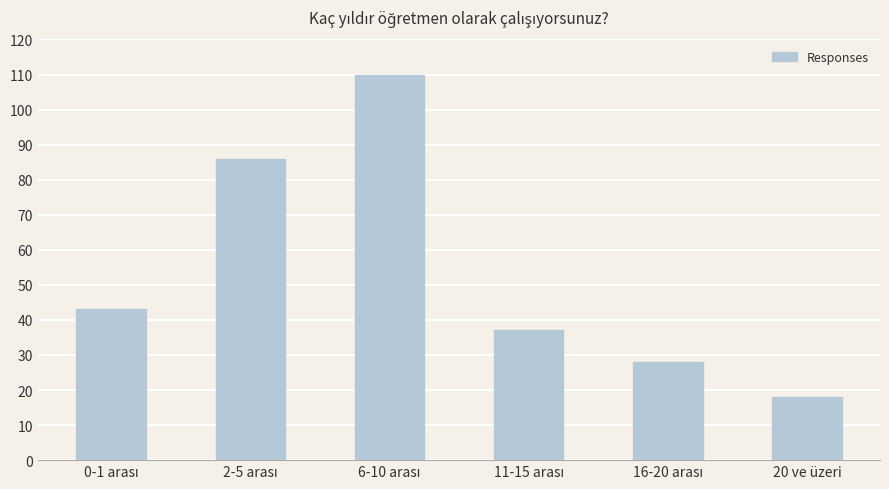

What is the difference between the second highest and second lowest values?

58